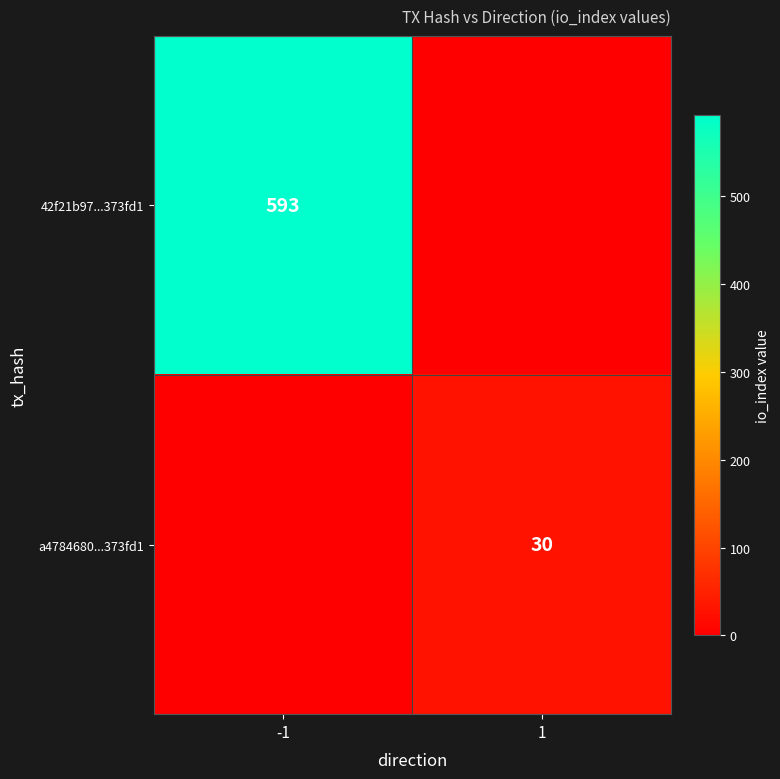

The 42f21b97...373fd1 series shows 593 at -1. True or false?

True